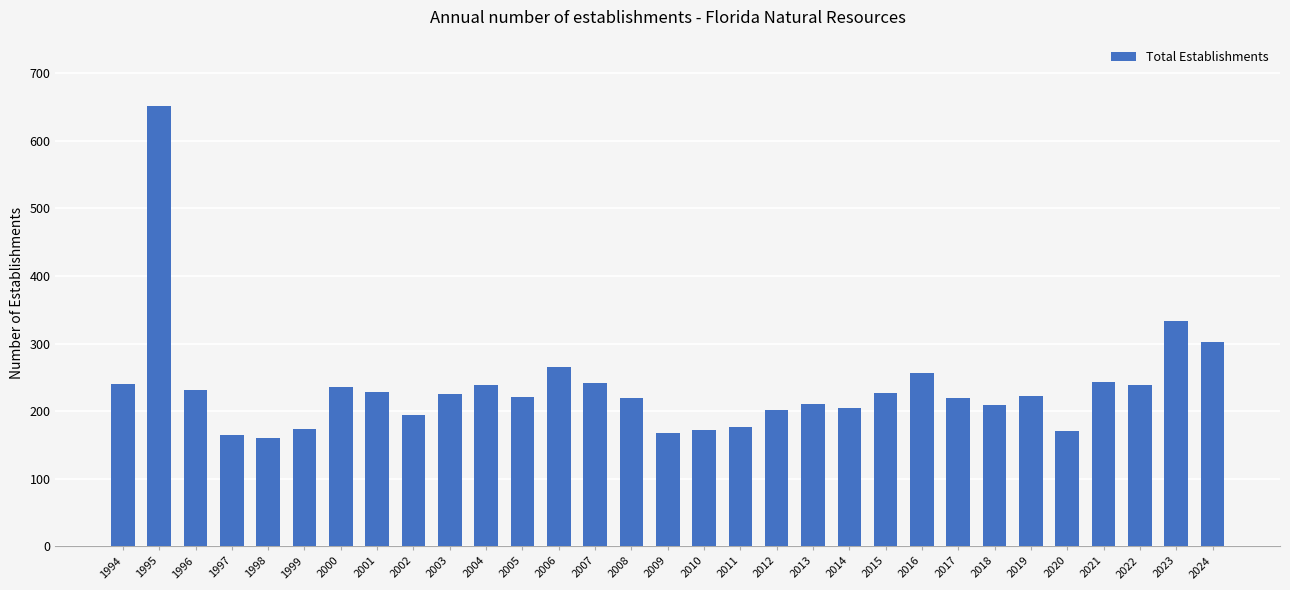

What is the sum of the values at 1996 and 2003?

456